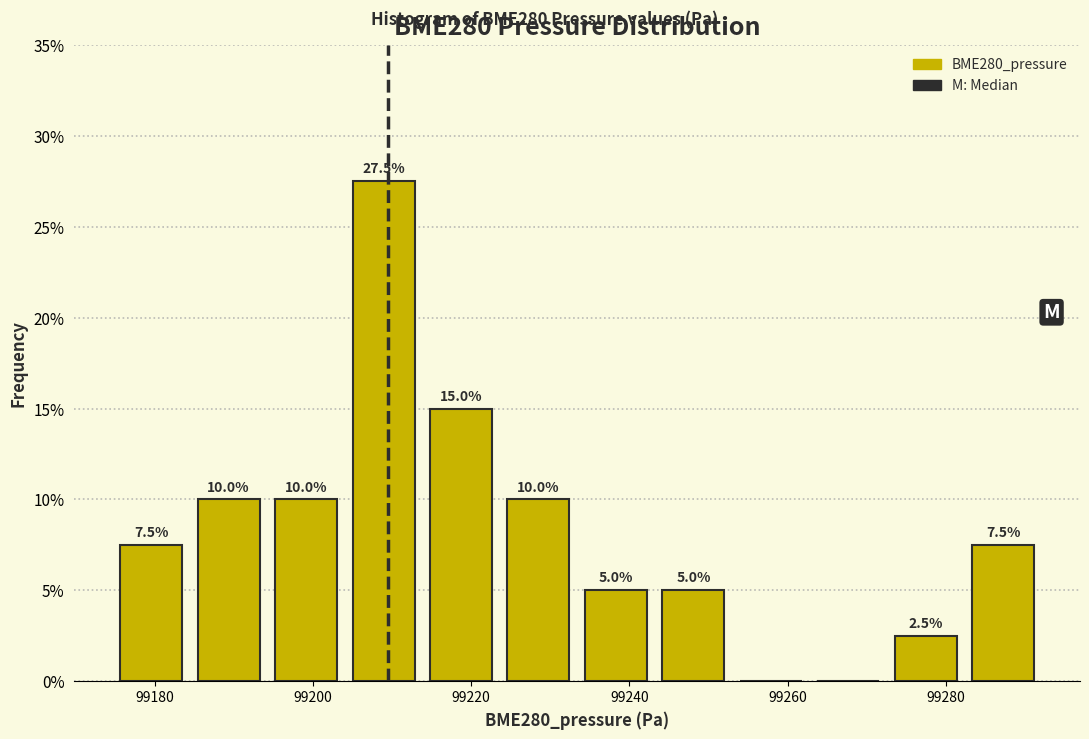

Which range on the x-axis has the tallest bar?

99204 to 99214